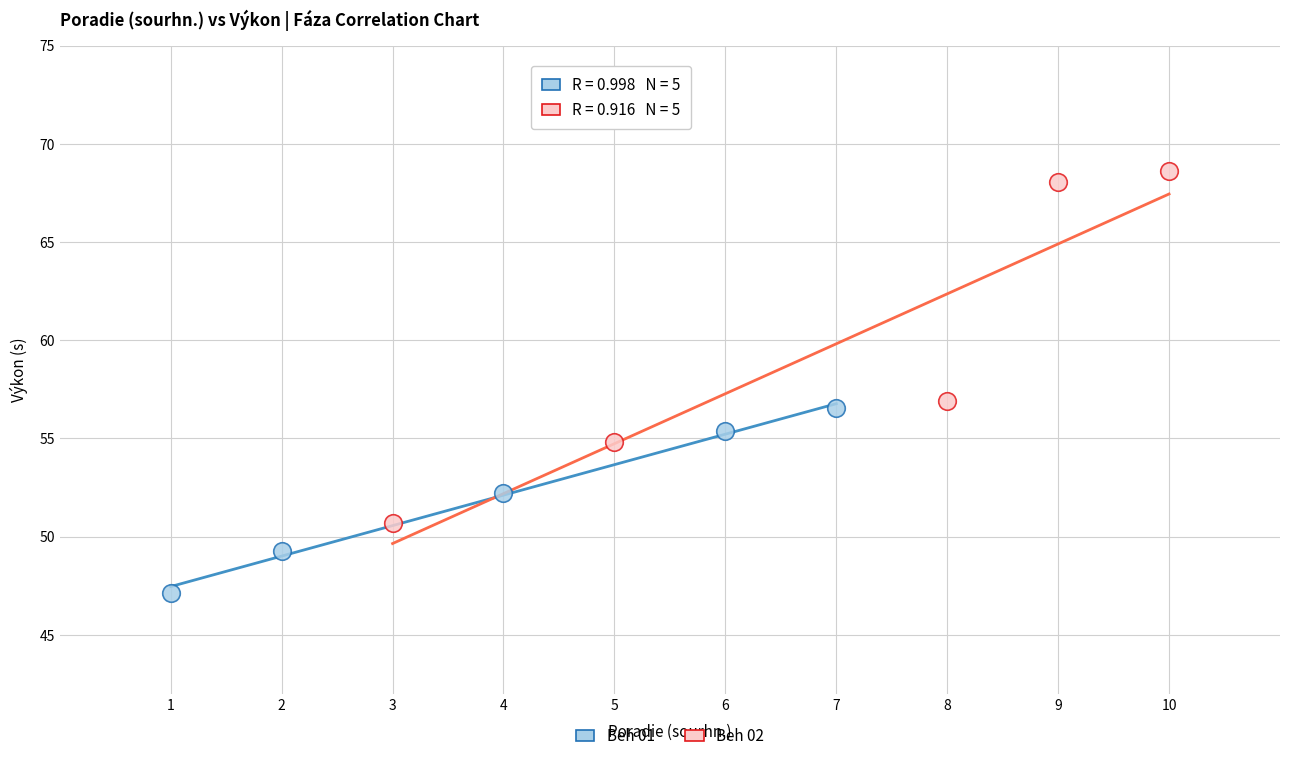

Which series contains the highest Y value?

Beh 02